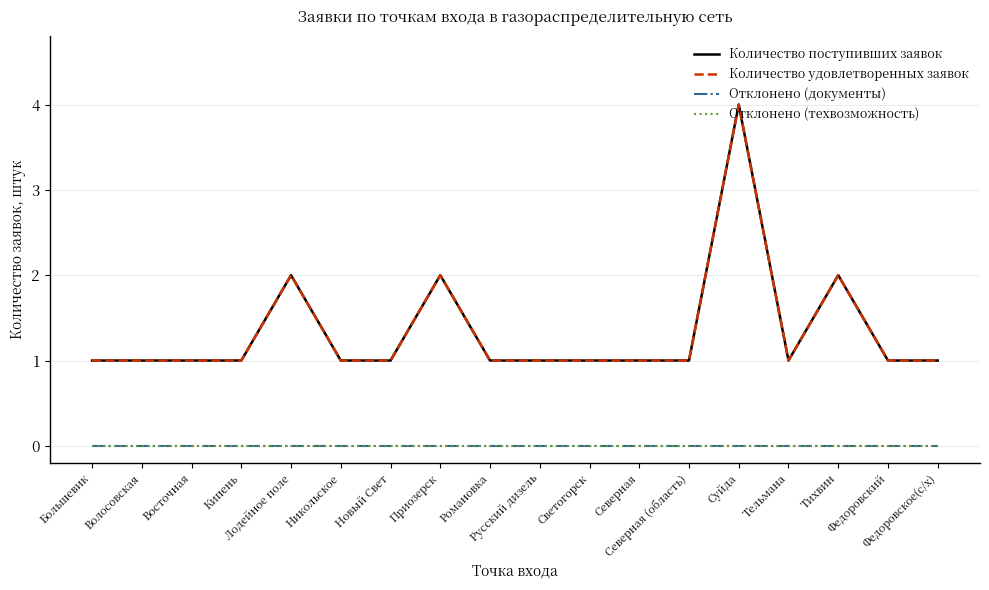

Does the chart have visible grid lines?

Yes